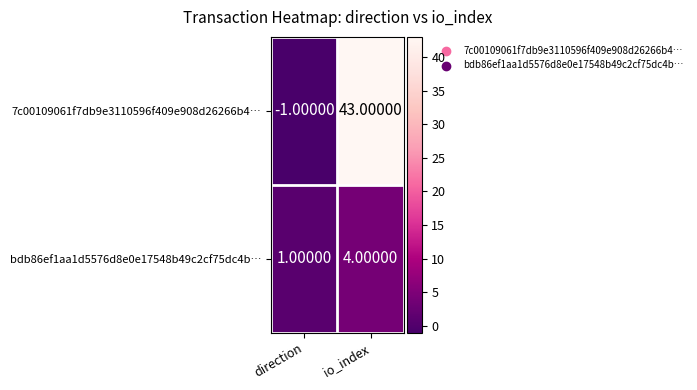

Which series has the largest total across all categories?

7c00109061f7db9e3110596f409e908d26266b4…